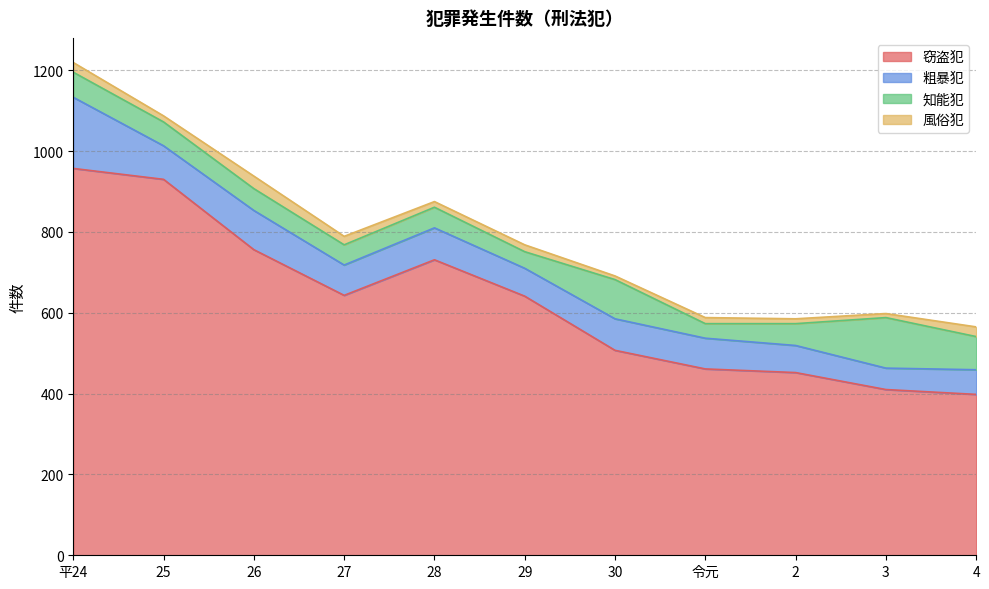

How many lines are shown in the chart?

4